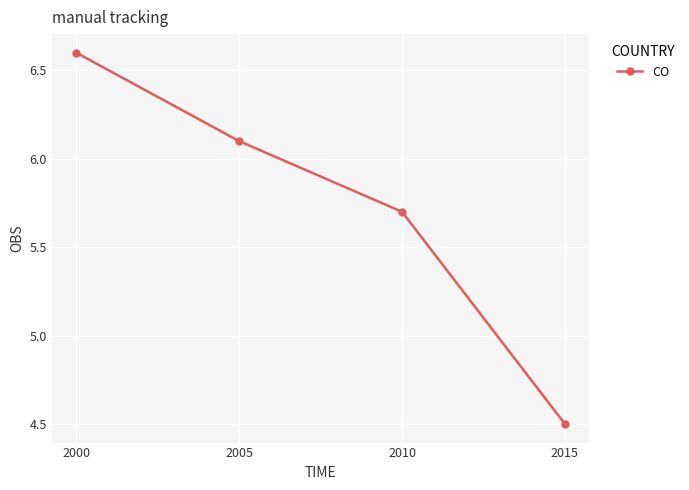

True or false: there are more than 2 points higher than both neighbors.

False